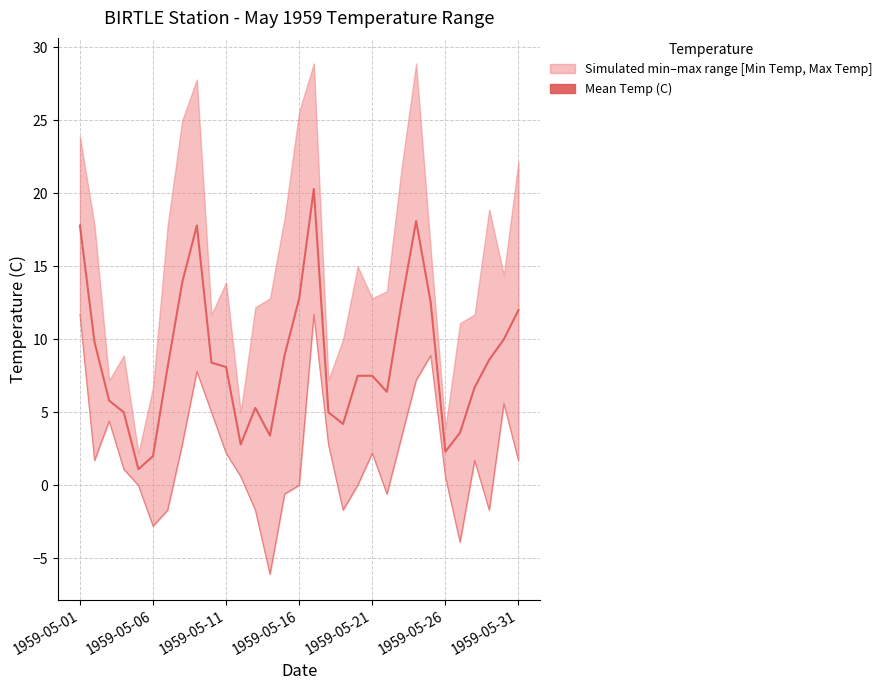

What is the total value across all series at 1959-05-01?

29.5